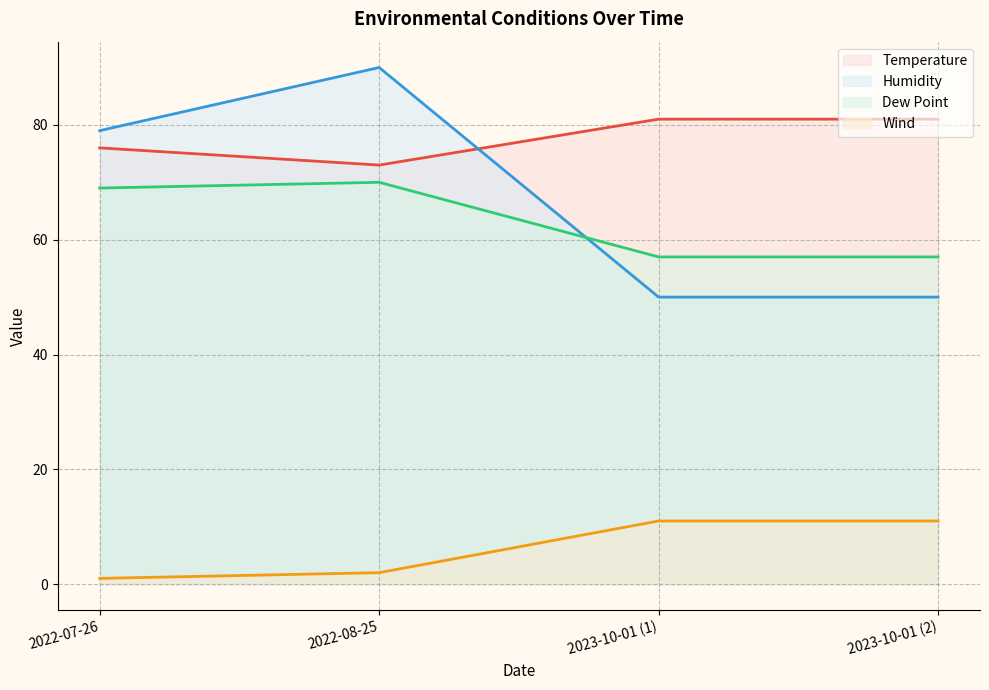

How many values in the Humidity series are below 79?

2